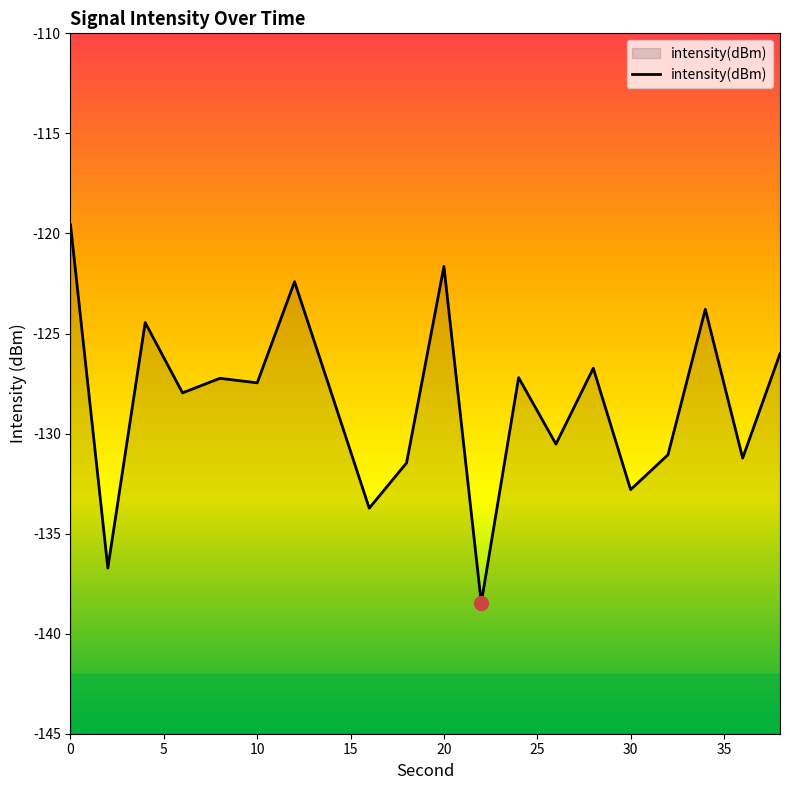

List the labels in order of value, smallest first.

11, 5, 40, 15, 9, 18, 16, 13, 35, 15, 25, 20, 12, 14, 19, 10, 17, 30, 10, 0